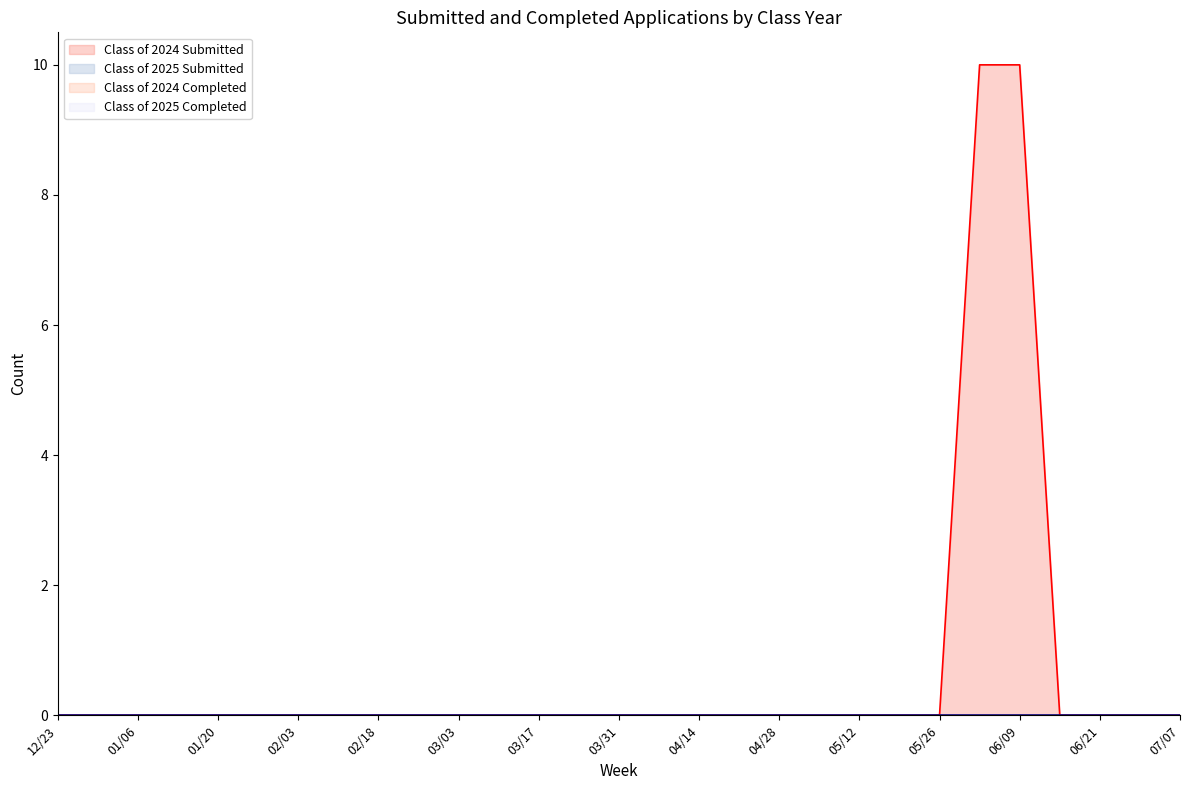

At how many categories does at least one series exceed 5?

2